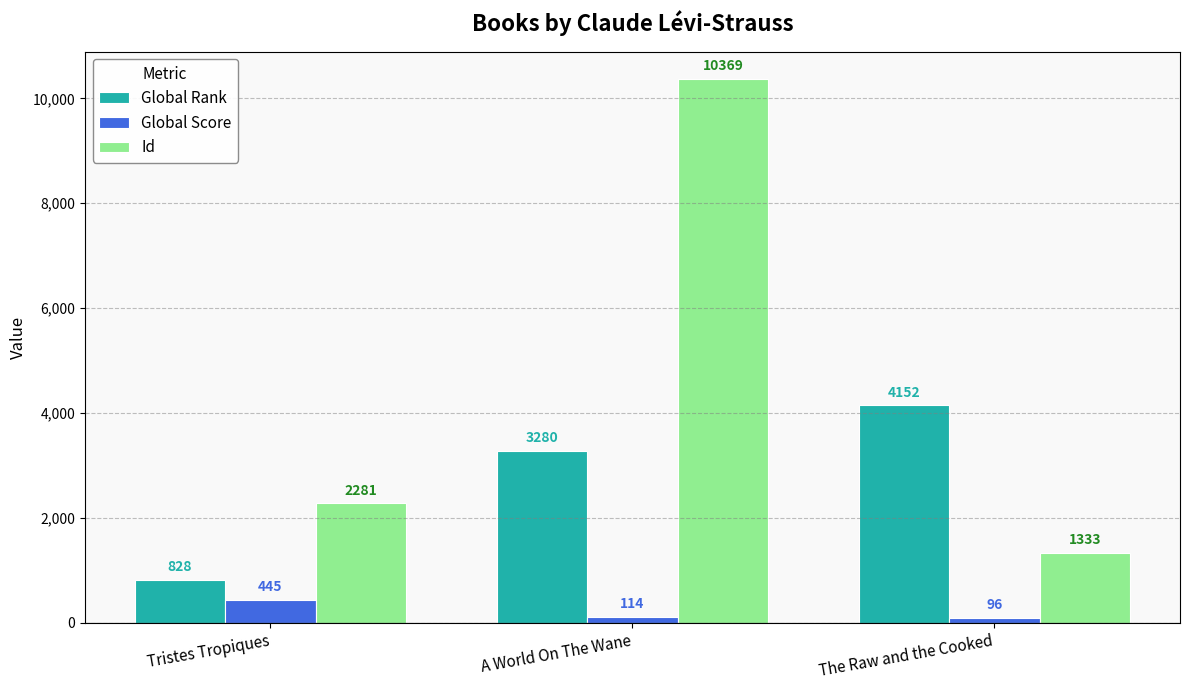

What is the approximate value of Id at A World On The Wane?

10369